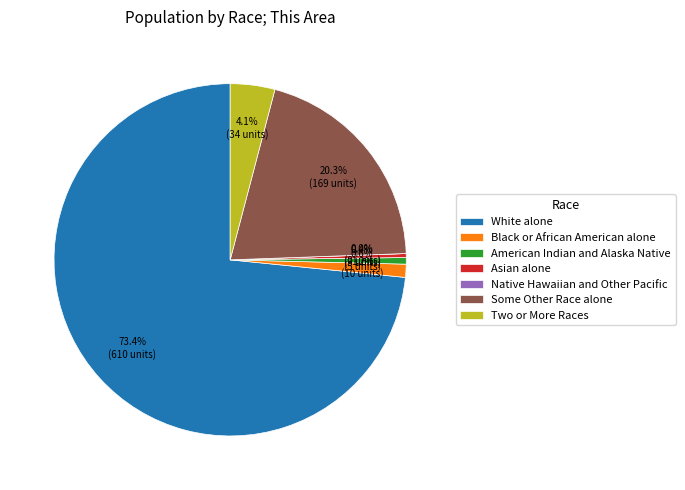

Which slice is the largest?

White alone